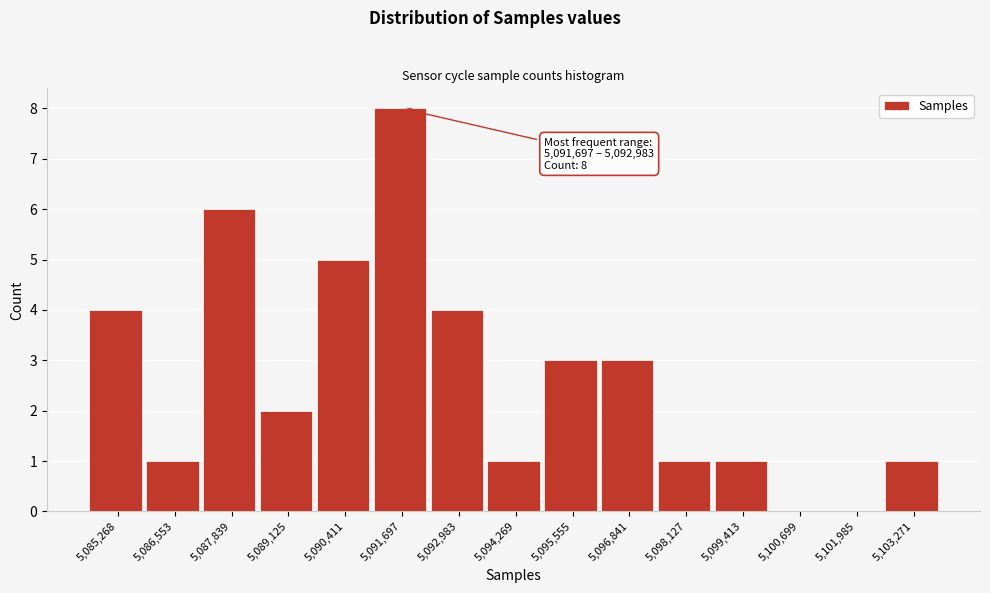

Reading left to right, what are all the values shown in this chart?

5,085,268=4	5,086,553=1	5,087,839=6	5,089,125=2	5,090,411=5	5,091,697=8	5,092,983=4	5,094,269=1	5,095,555=3	5,096,841=3	5,098,127=1	5,099,413=1	5,100,699=0	5,101,985=0	5,103,271=1